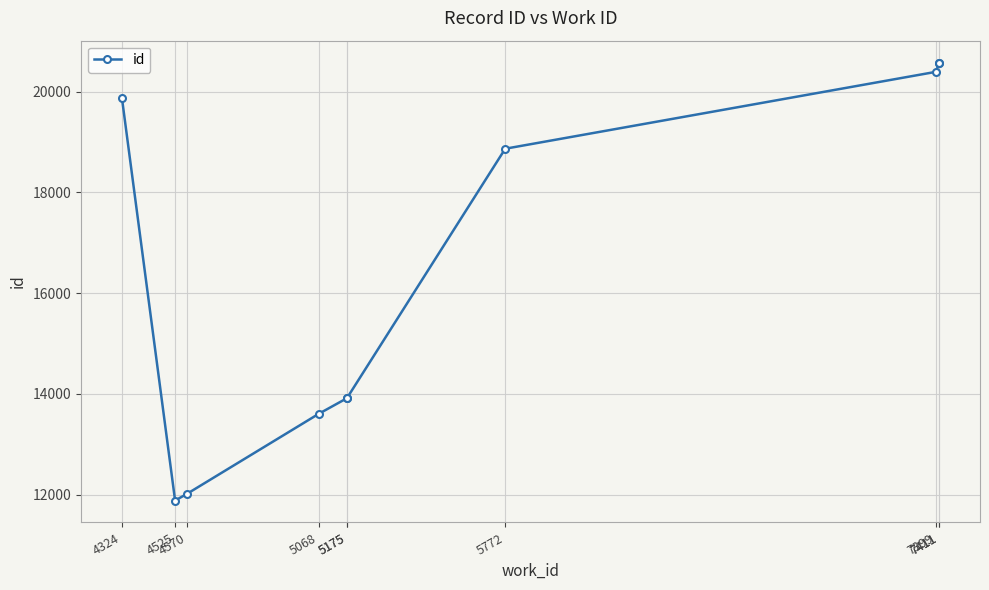

Count the number of values greater than 18867.

4